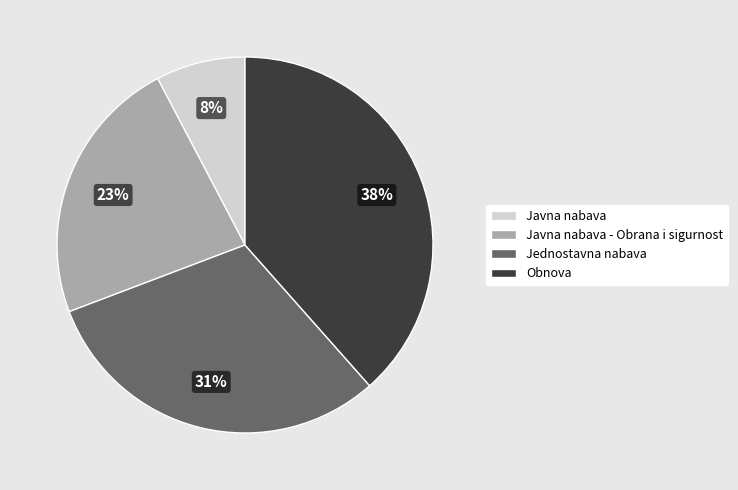

To the nearest percent, what is the difference between the Obnova and Javna nabava - Obrana i sigurnost slice percentages?

15%